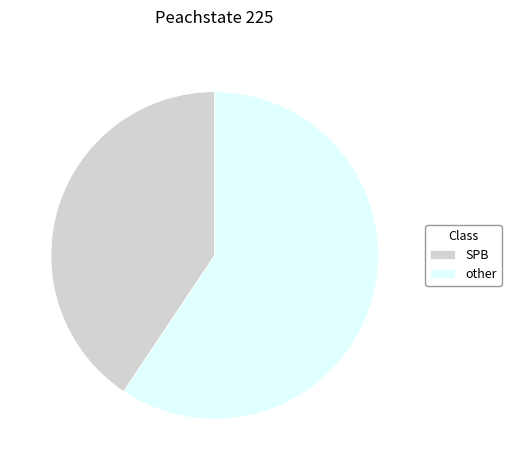

Which slice is the smallest?

SPB